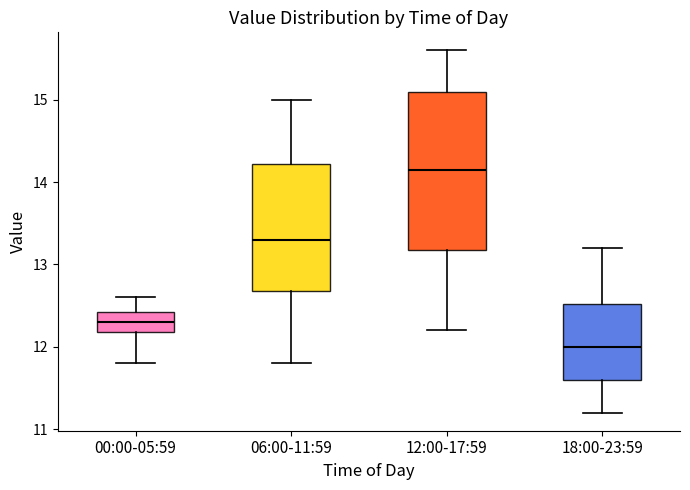

Comparing the boxes themselves (not the whiskers), which one is the tallest?

12:00-17:59